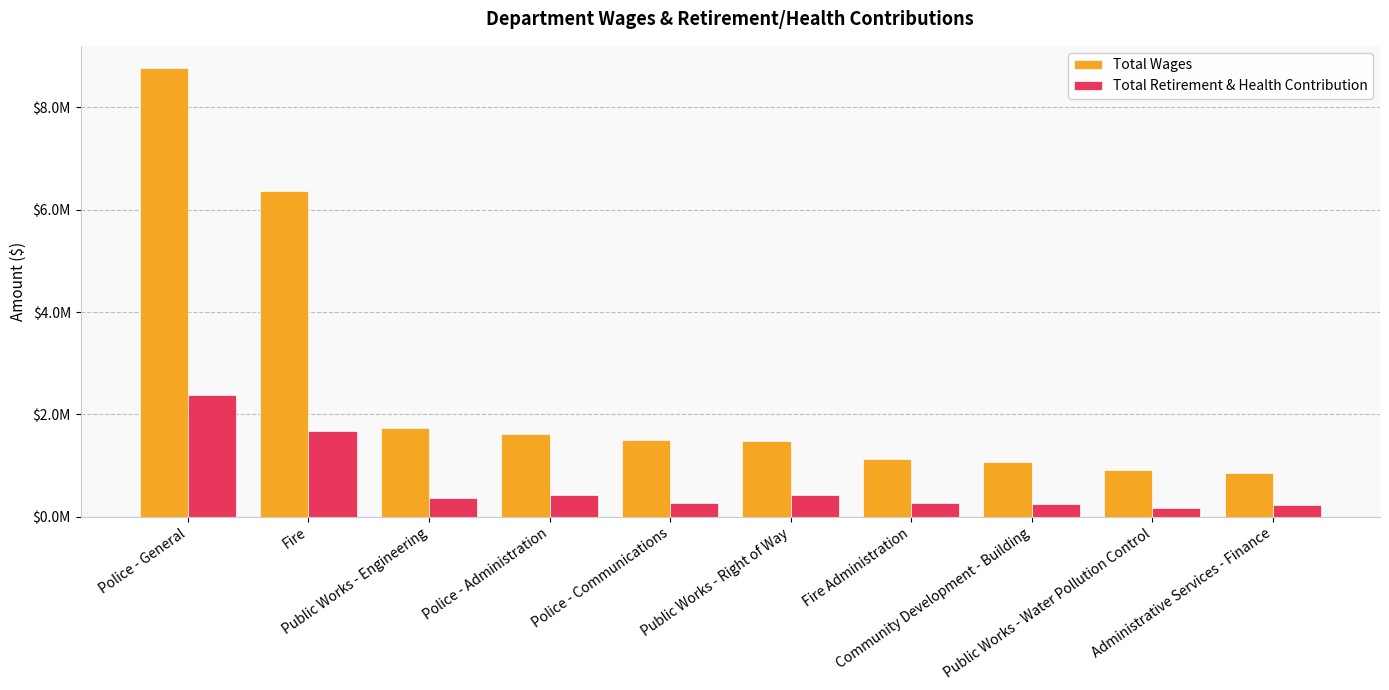

Rank the categories by Total Wages value from highest to lowest.

Police - General, Fire, Public Works - Engineering, Police - Administration, Police - Communications, Public Works - Right of Way, Fire Administration, Community Development - Building, Public Works - Water Pollution Control, Administrative Services - Finance